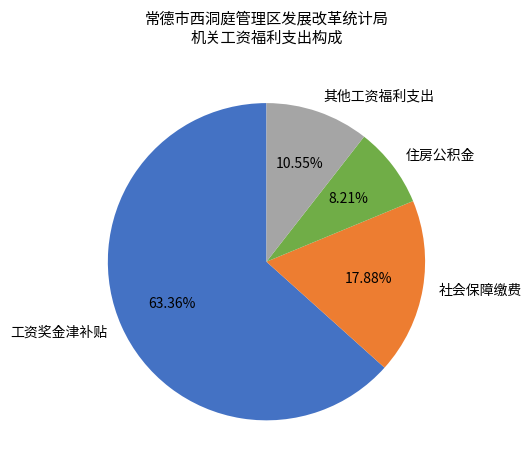

True or false: 住房公积金 accounts for 8% of the total.

True